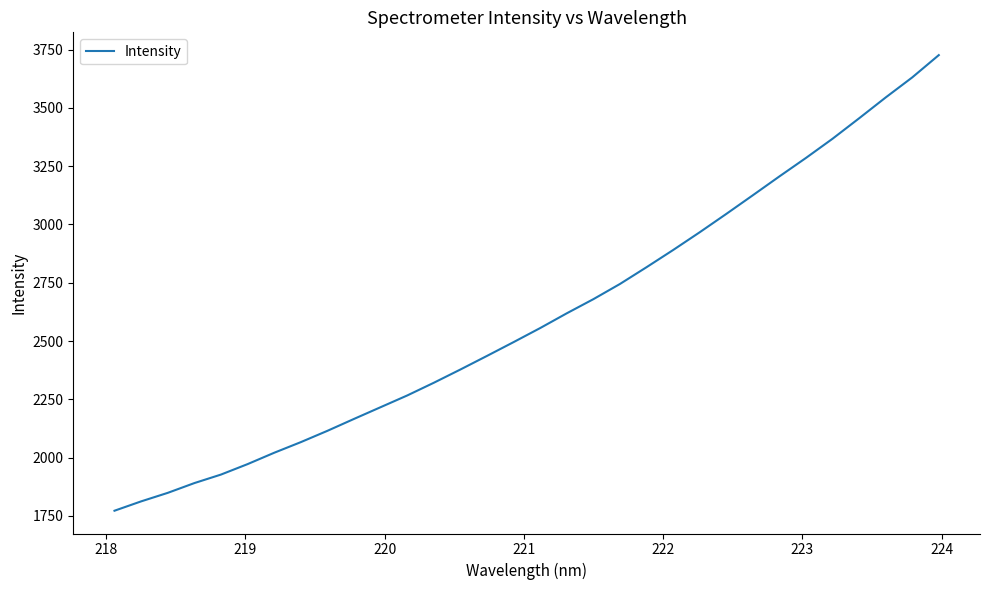

What is the smallest value displayed?

1772.2